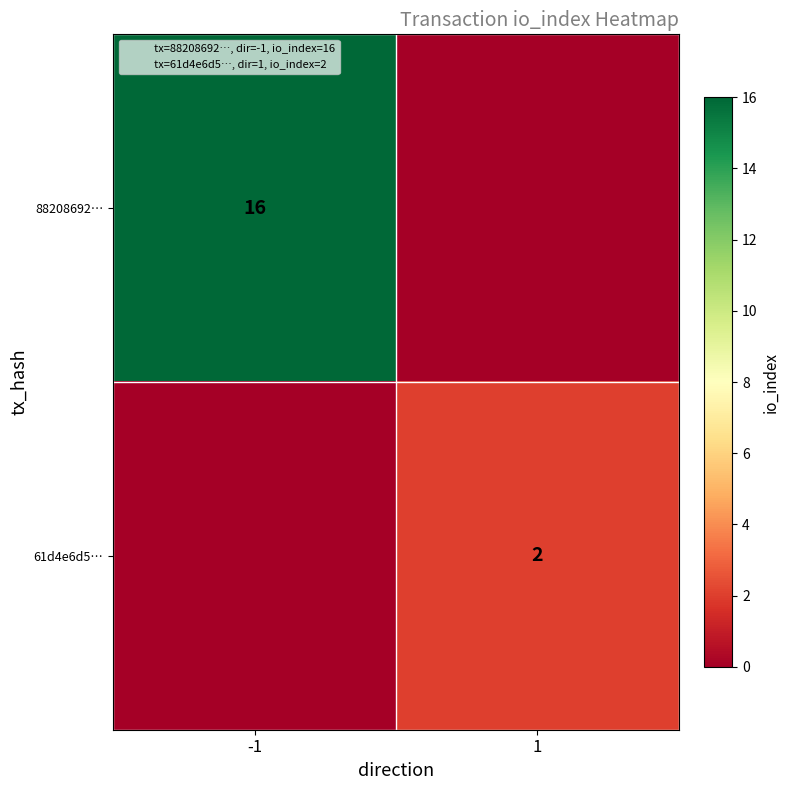

Where is 88208692… nearest to the value 8?

-1